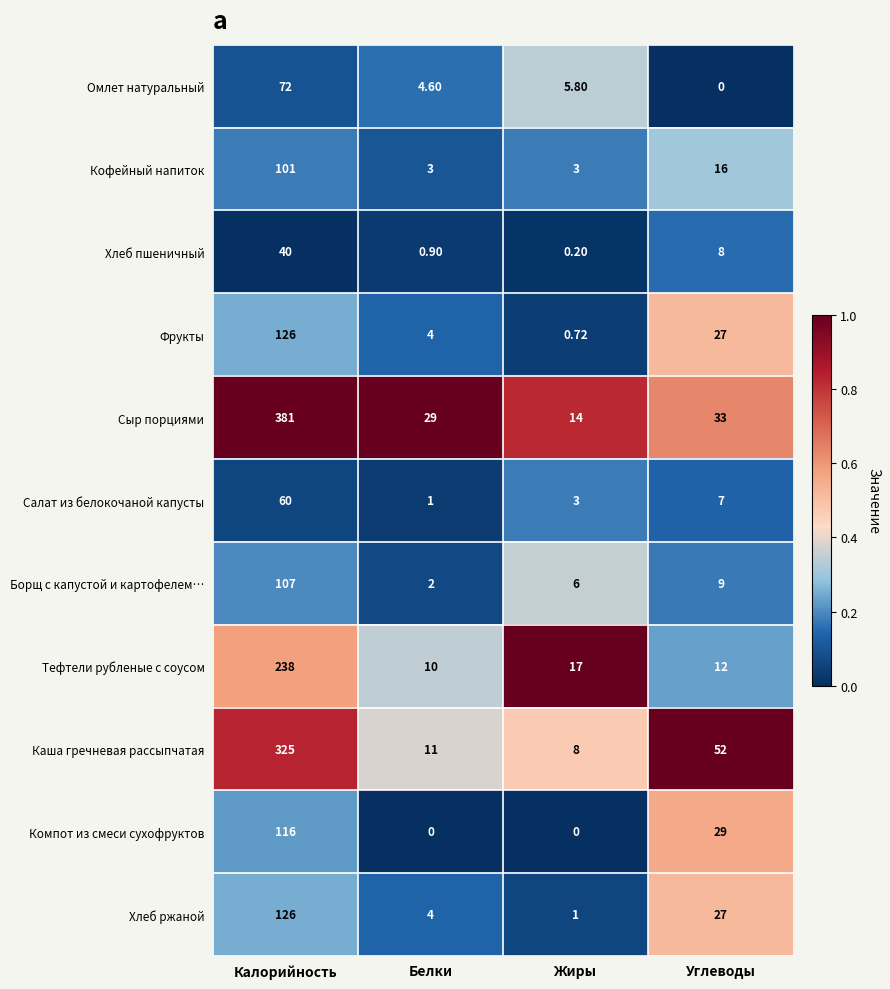

At which category is the sum across all series the highest?

Калорийность